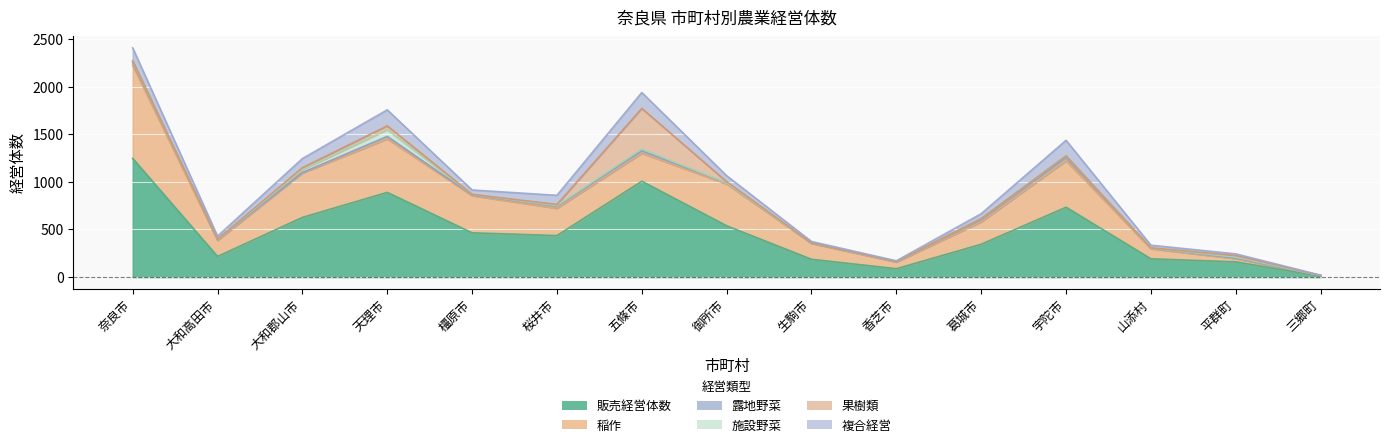

Between 生駒市 and 香芝市, which series saw the biggest shift?

販売経営体数